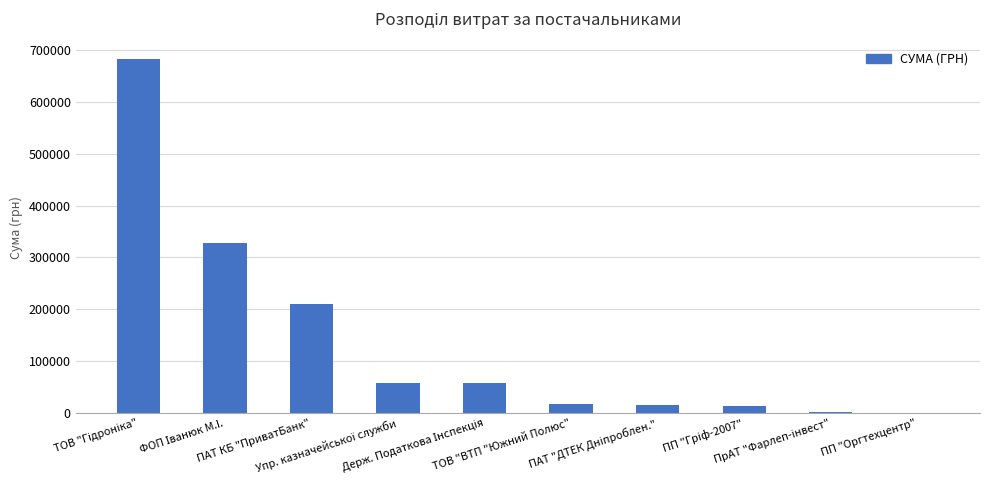

What is the maximum value shown in the chart?

681902.6